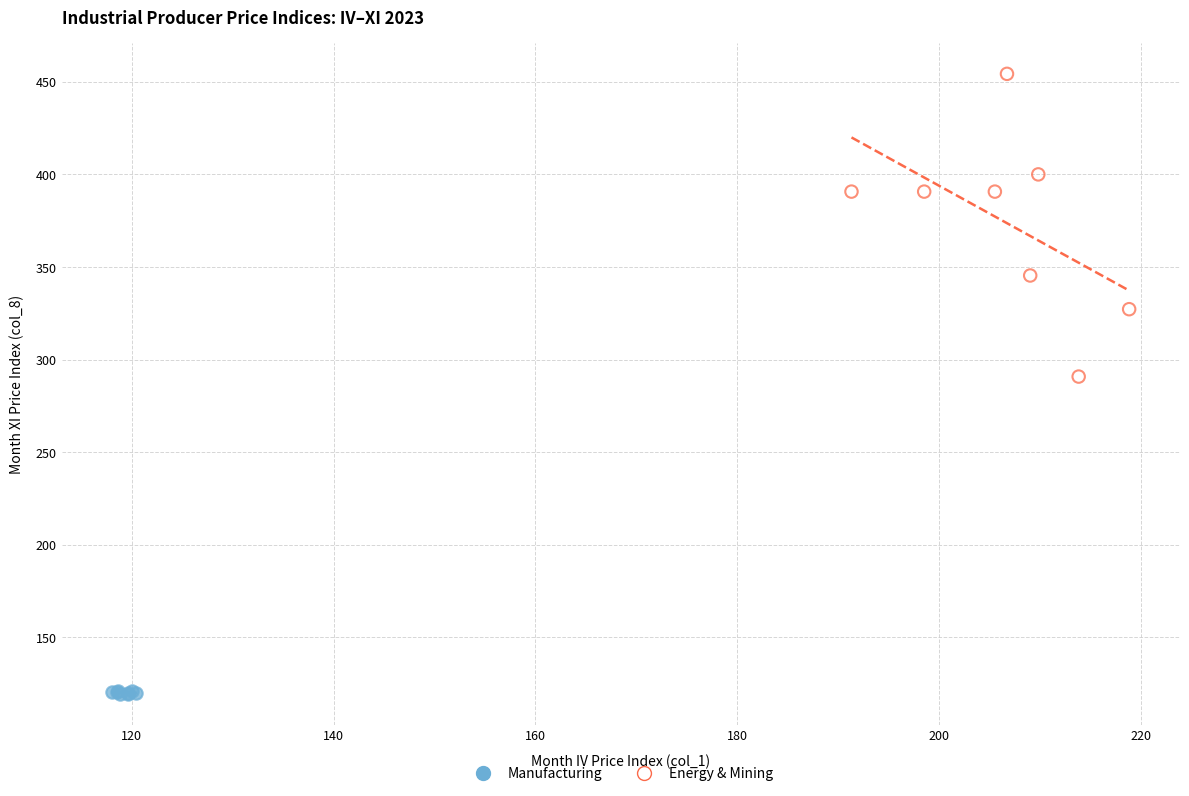

Which series contains the highest Y value?

Energy & Mining